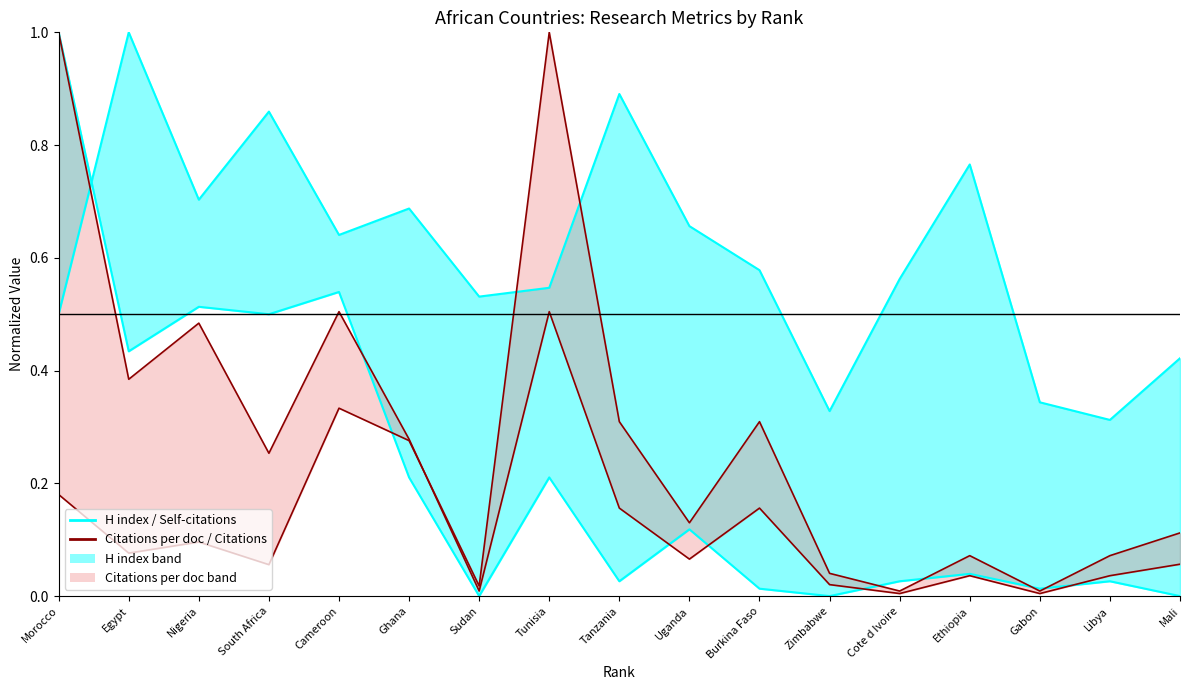

What is the difference between the H index (line) values at Morocco and Ghana?

0.2